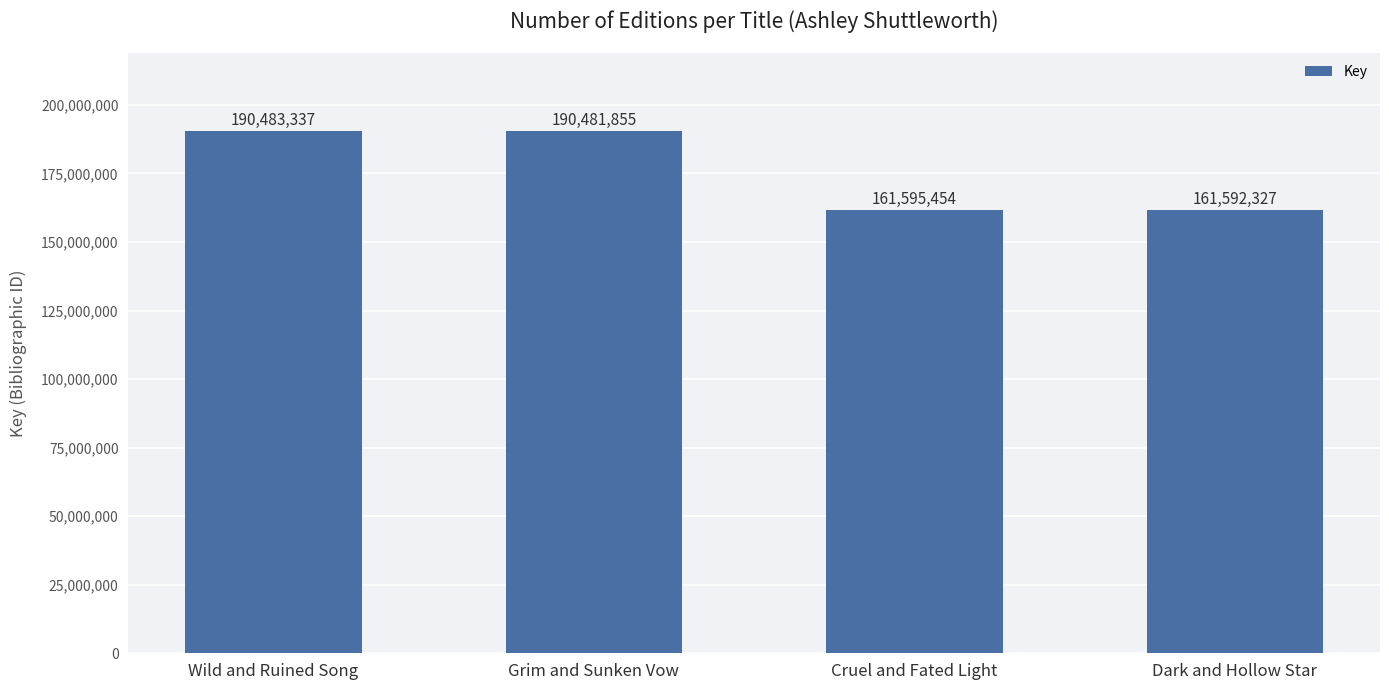

Are the bars horizontal?

No